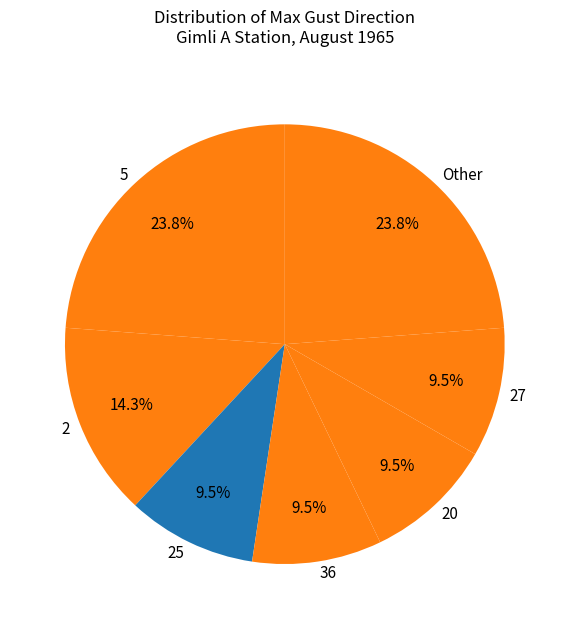

Does 2 represent more than half of the total?

No